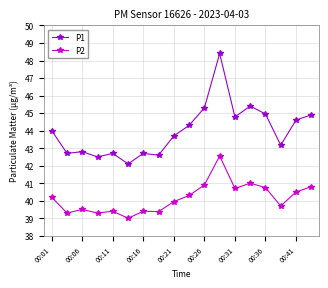

True or false: P2 has more than 0 points higher than both neighbors.

True